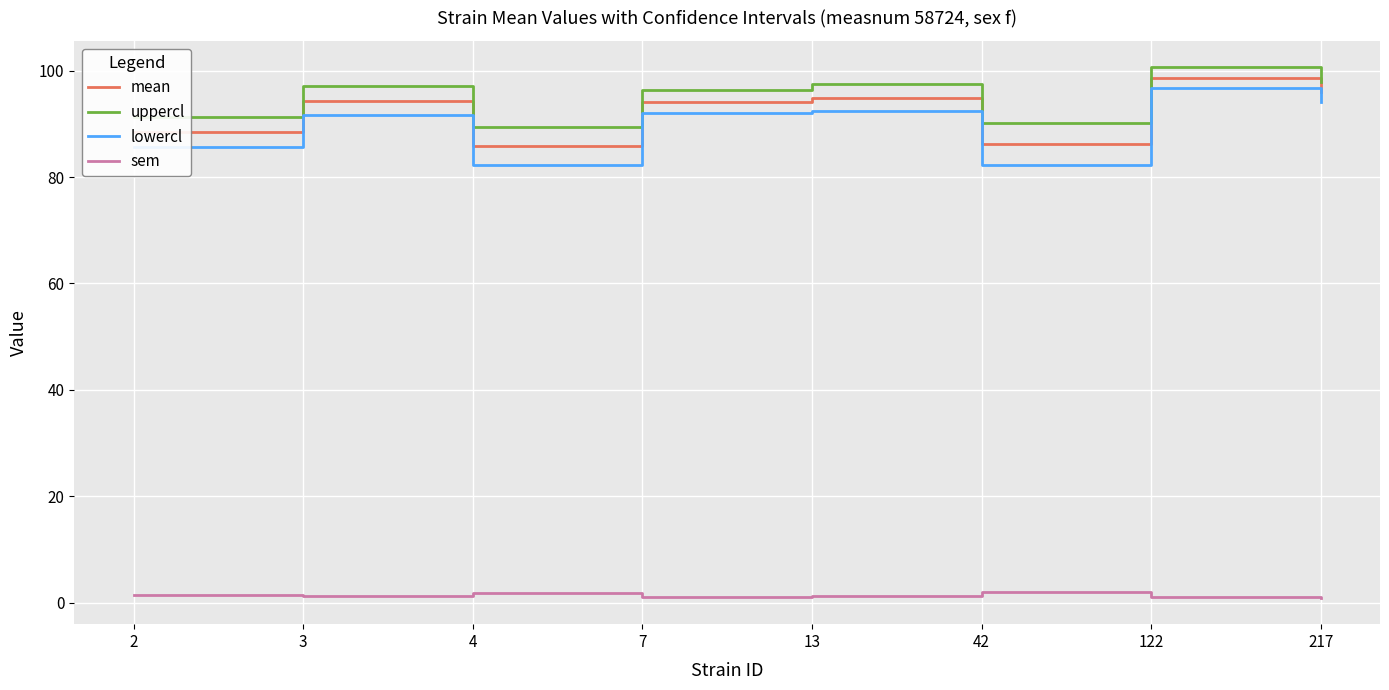

Rank the series at 13 from highest to lowest value.

uppercl, mean, lowercl, sem